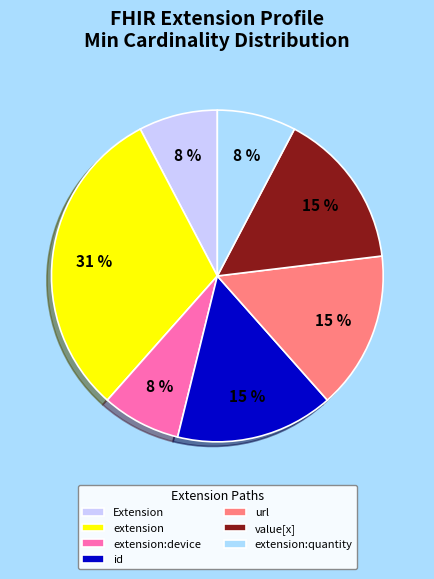

To the nearest percent, what is the difference between the largest and smallest slice percentages?

23%